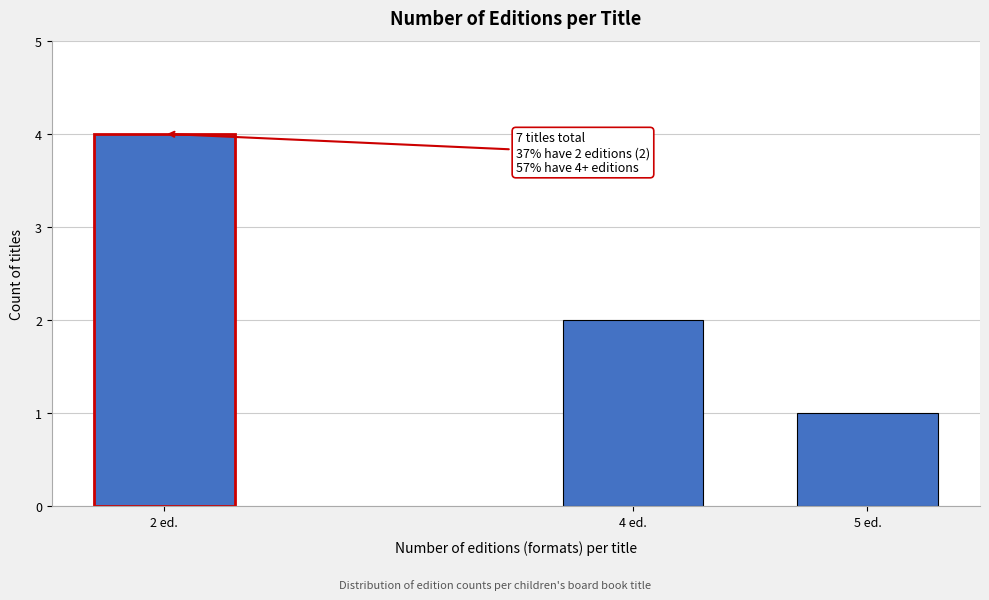

Reading right to left, transcribe all the data shown in this chart.

1	2	4